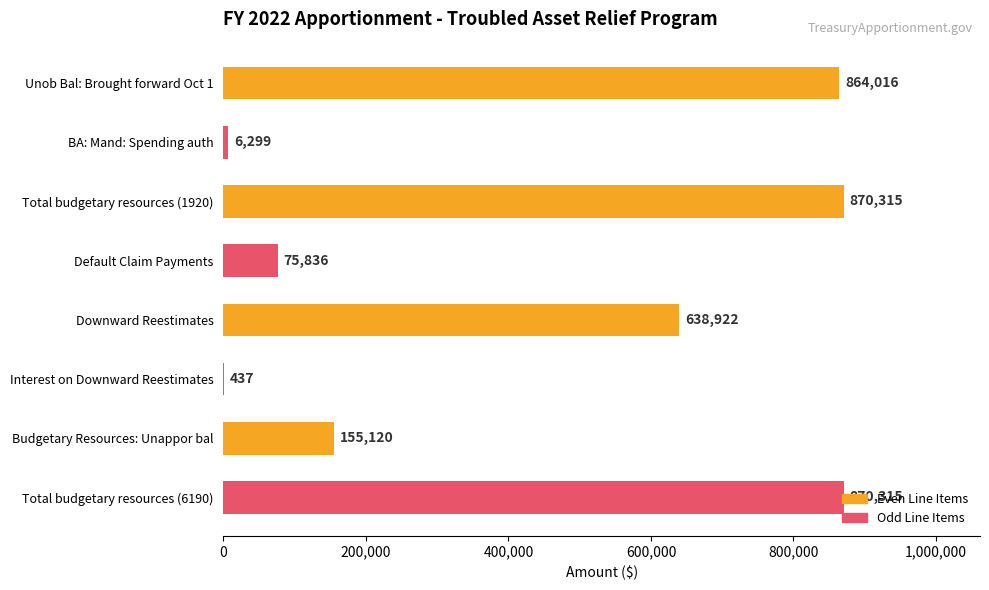

Where is the data nearest to the value 435376?

Downward Reestimates